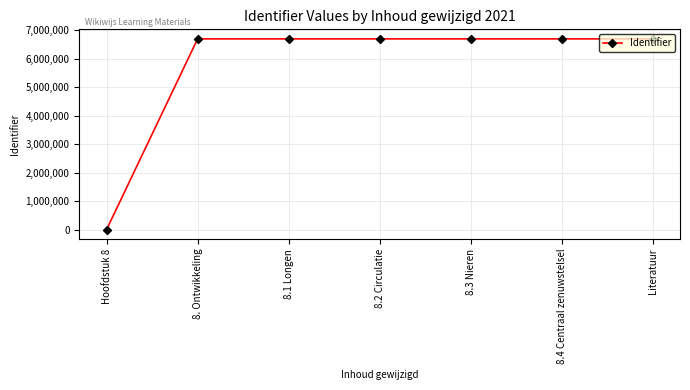

The chart shows a value of 4644851 at Literatuur. True or false?

False